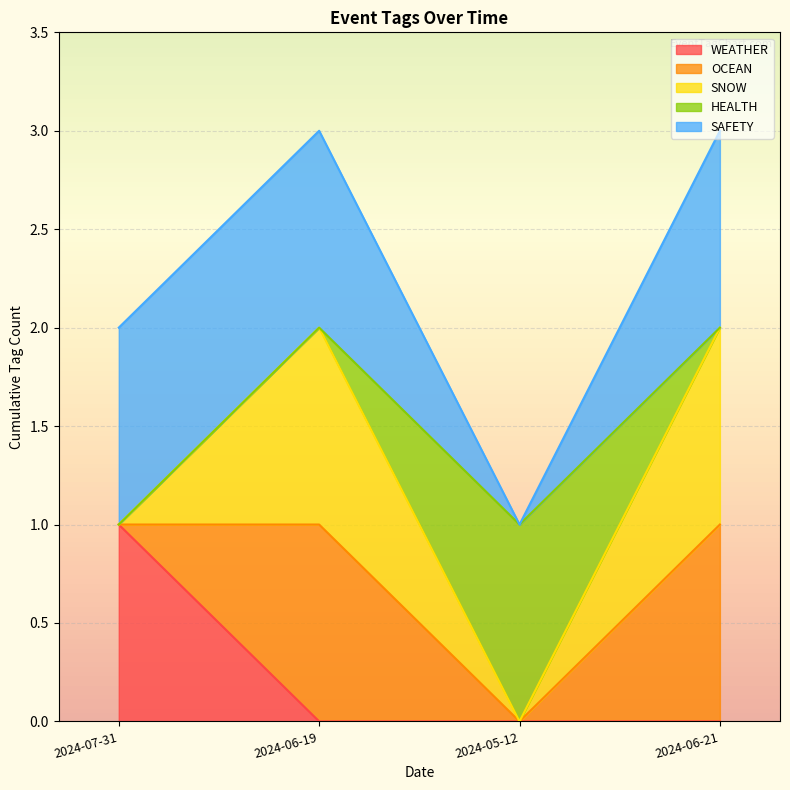

Between 2024-07-31 and 2024-06-21, which is larger?

2024-07-31